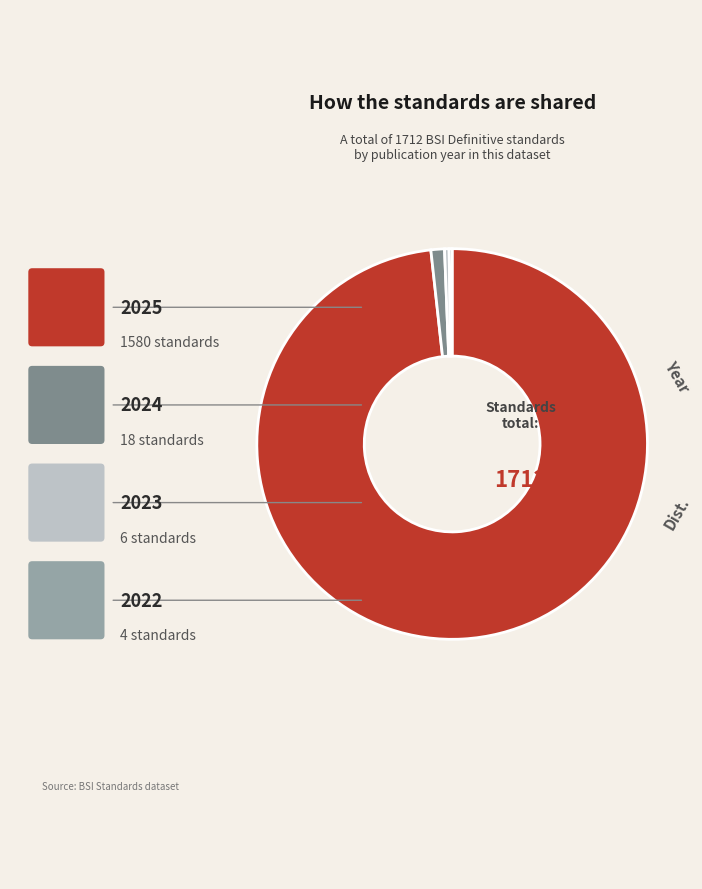

Does any single category account for the majority?

Yes